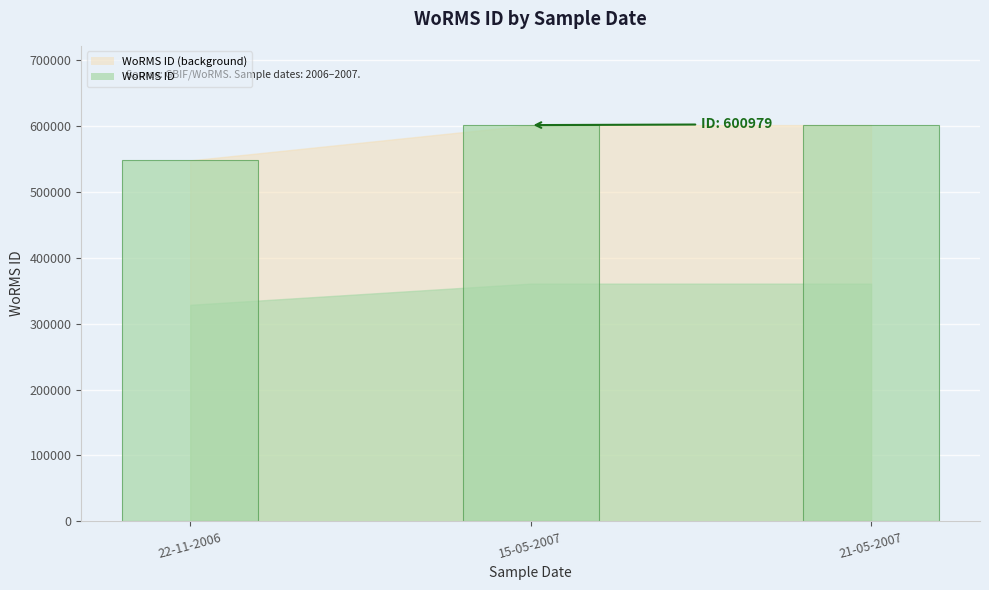

What is the sum of the values at 15-05-2007 and 21-05-2007?

1201958